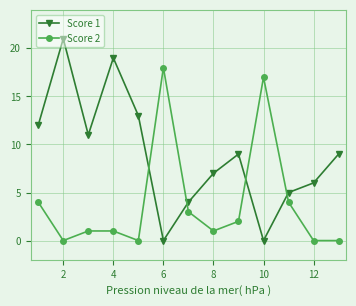

Which series has the largest range (max minus min)?

Score 1